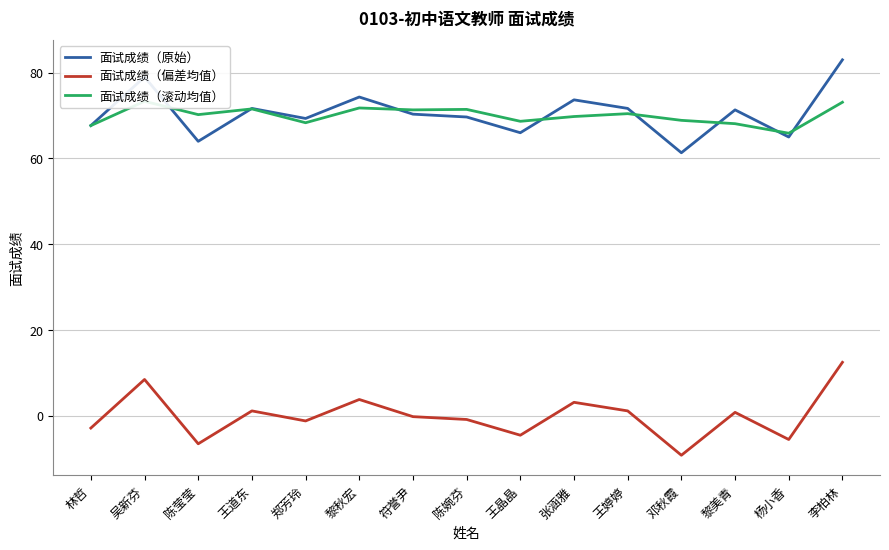

Which category has the highest value across all series?

李柏林